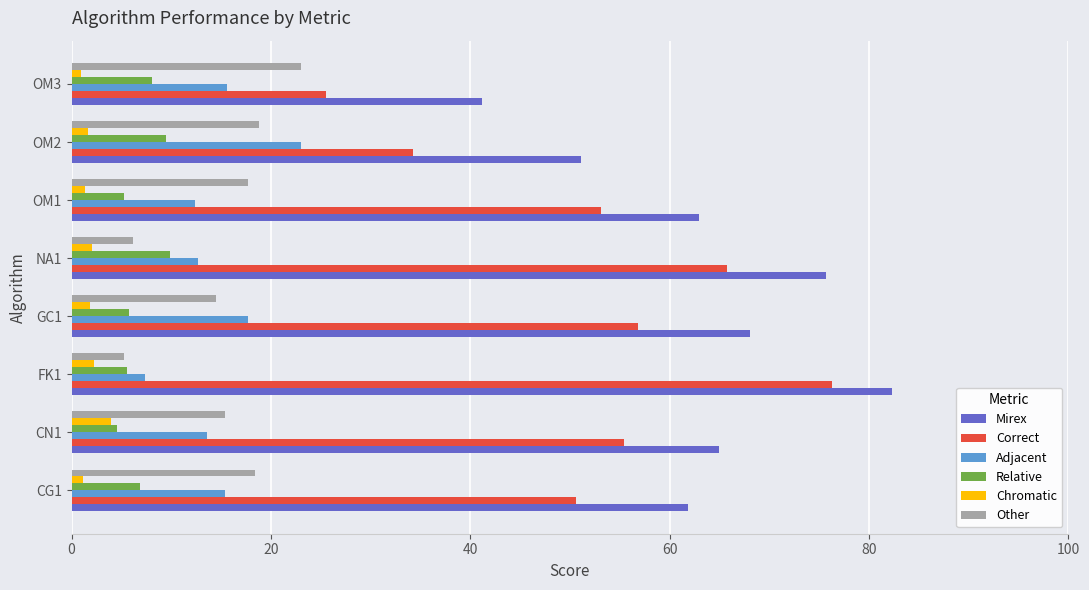

Which series has the largest total across all categories?

Mirex